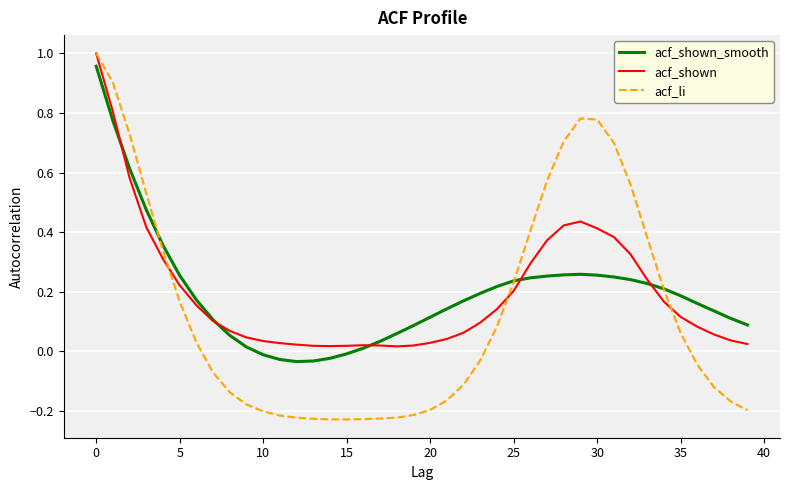

Which series has the widest spread of values?

acf_li